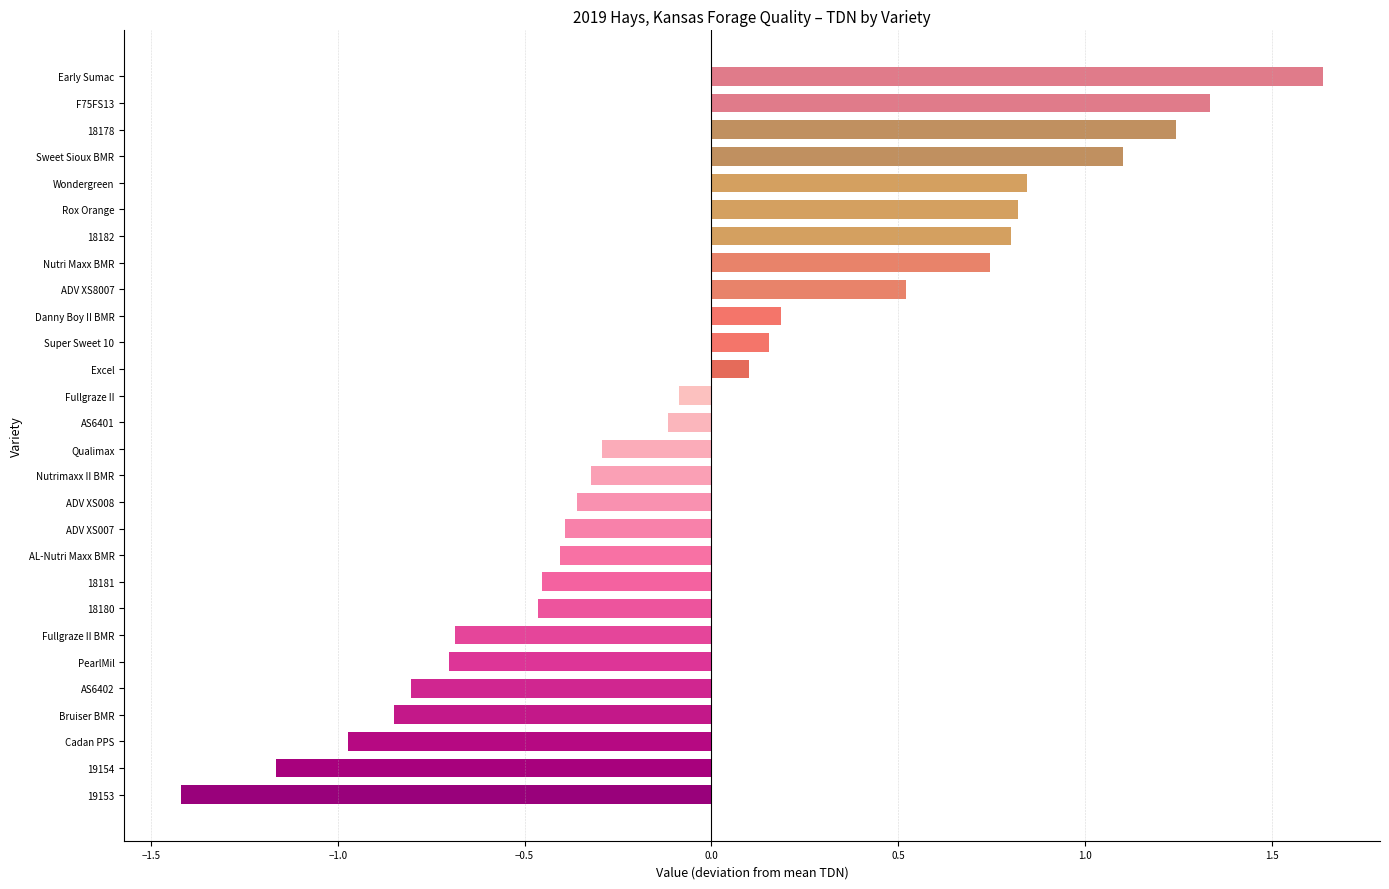

How many distinct data groups are displayed?

1